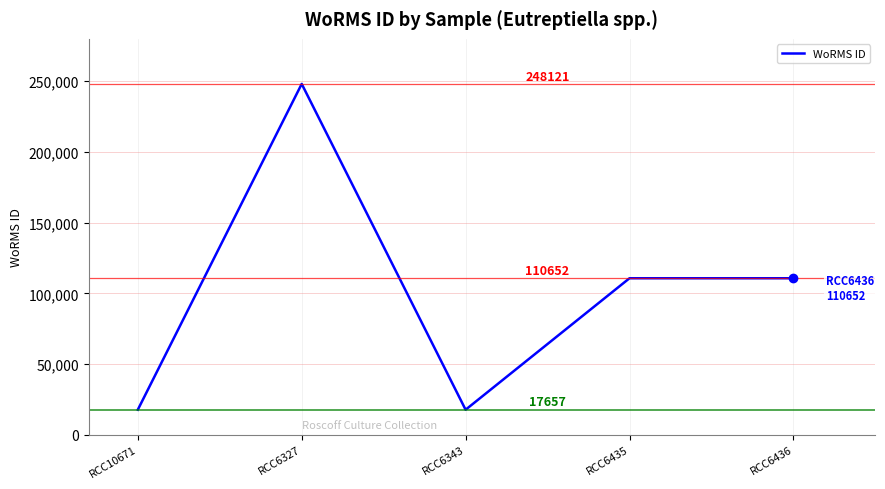

True or false: the data has more than 0 interior local peaks.

True